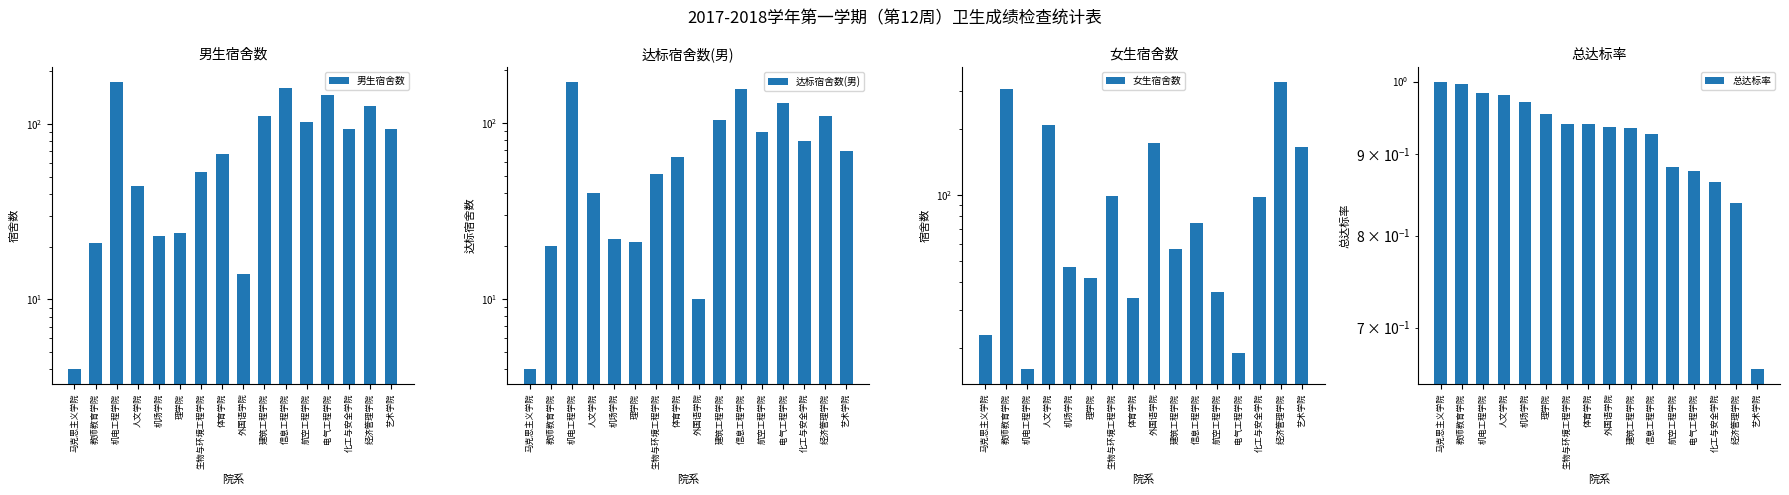

How many groups of bars are there?

16